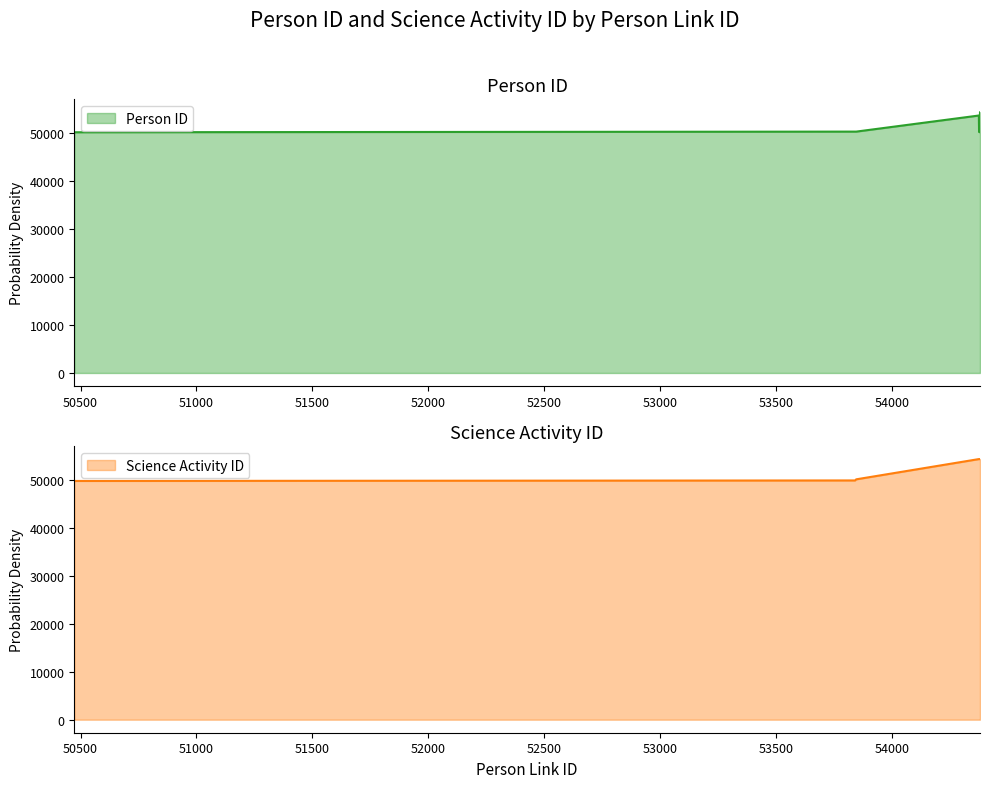

Where do Science Activity ID and Person ID first cross each other?

53846 and 54375